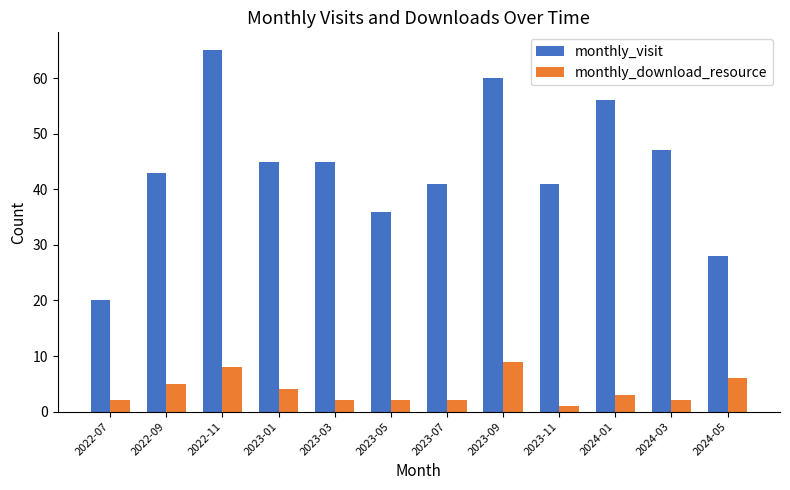

What is the sum of the monthly_visit values at 2023-01 and 2022-11?

110